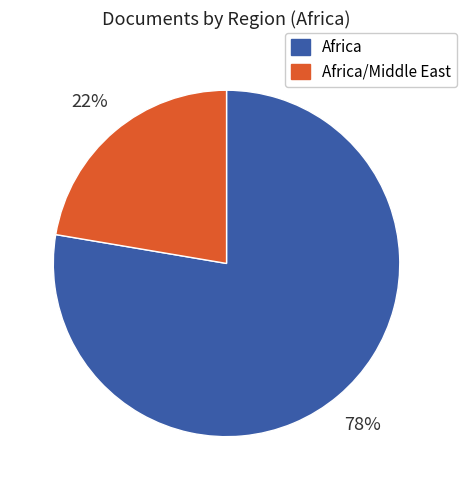

To the nearest percent, what is the average slice percentage?

50%